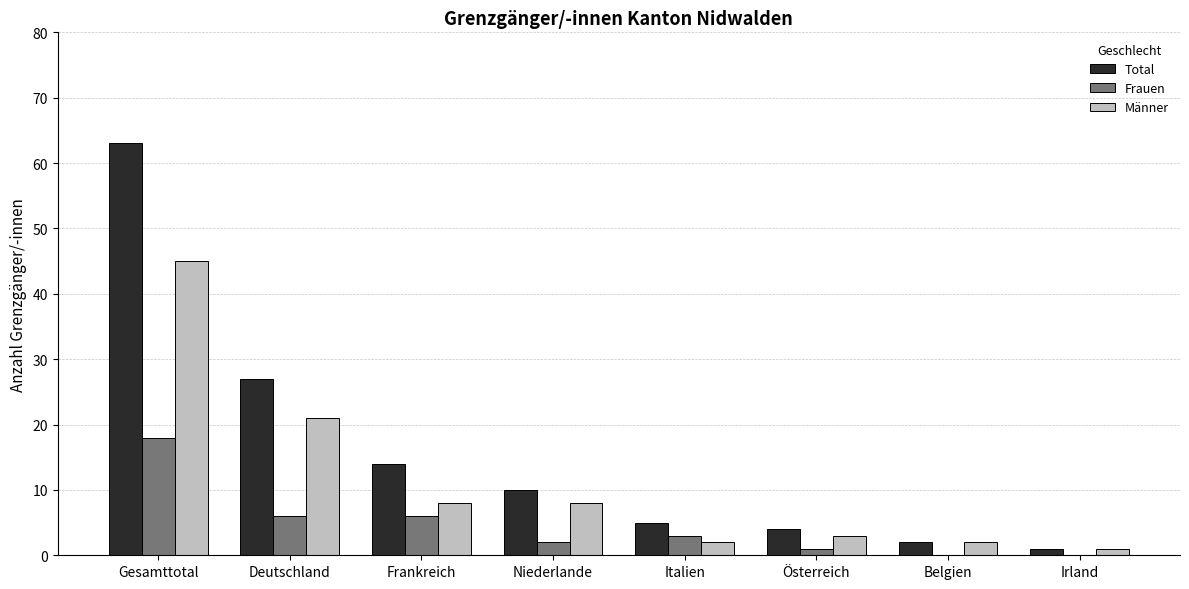

Which category has the highest value in the Frauen series?

Gesamttotal